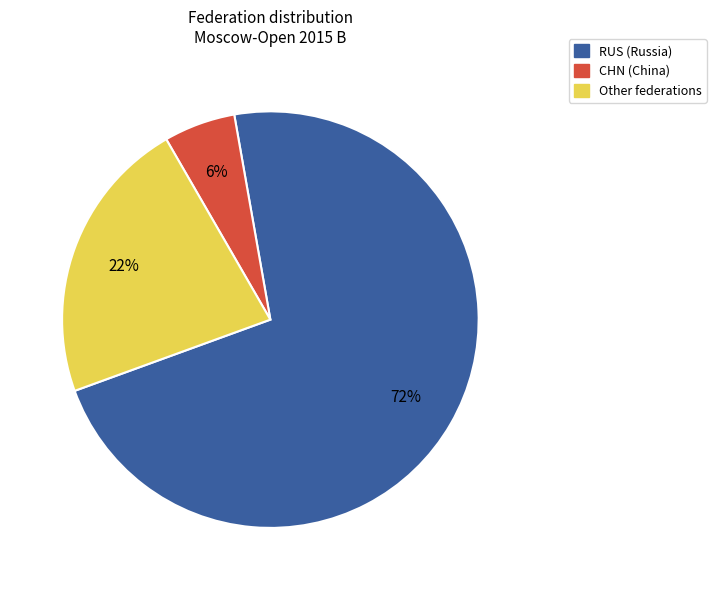

How many slices are in this pie chart?

3